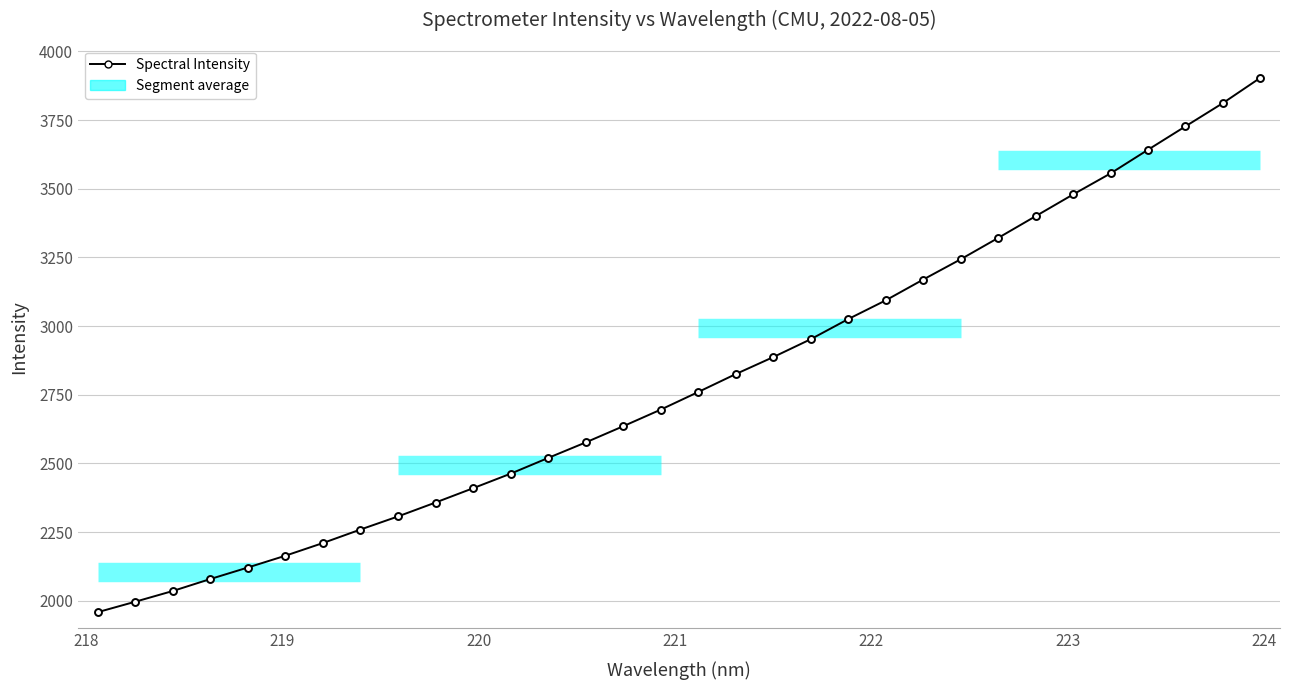

True or false: the data shows 5285.2 at 24.

False